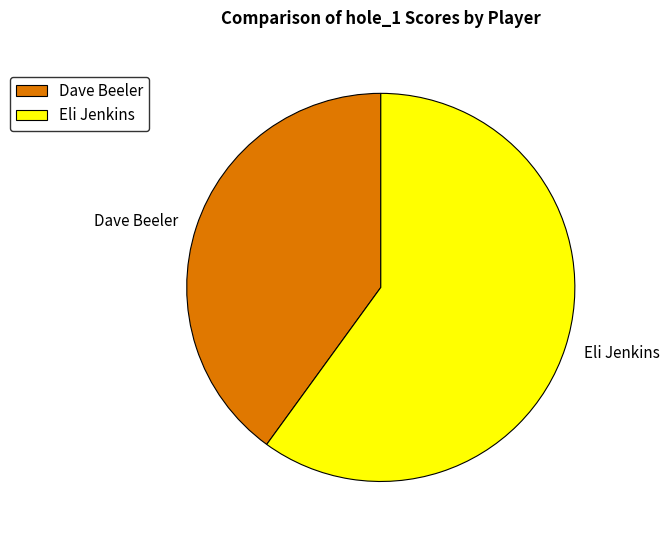

What is the majority slice?

Eli Jenkins